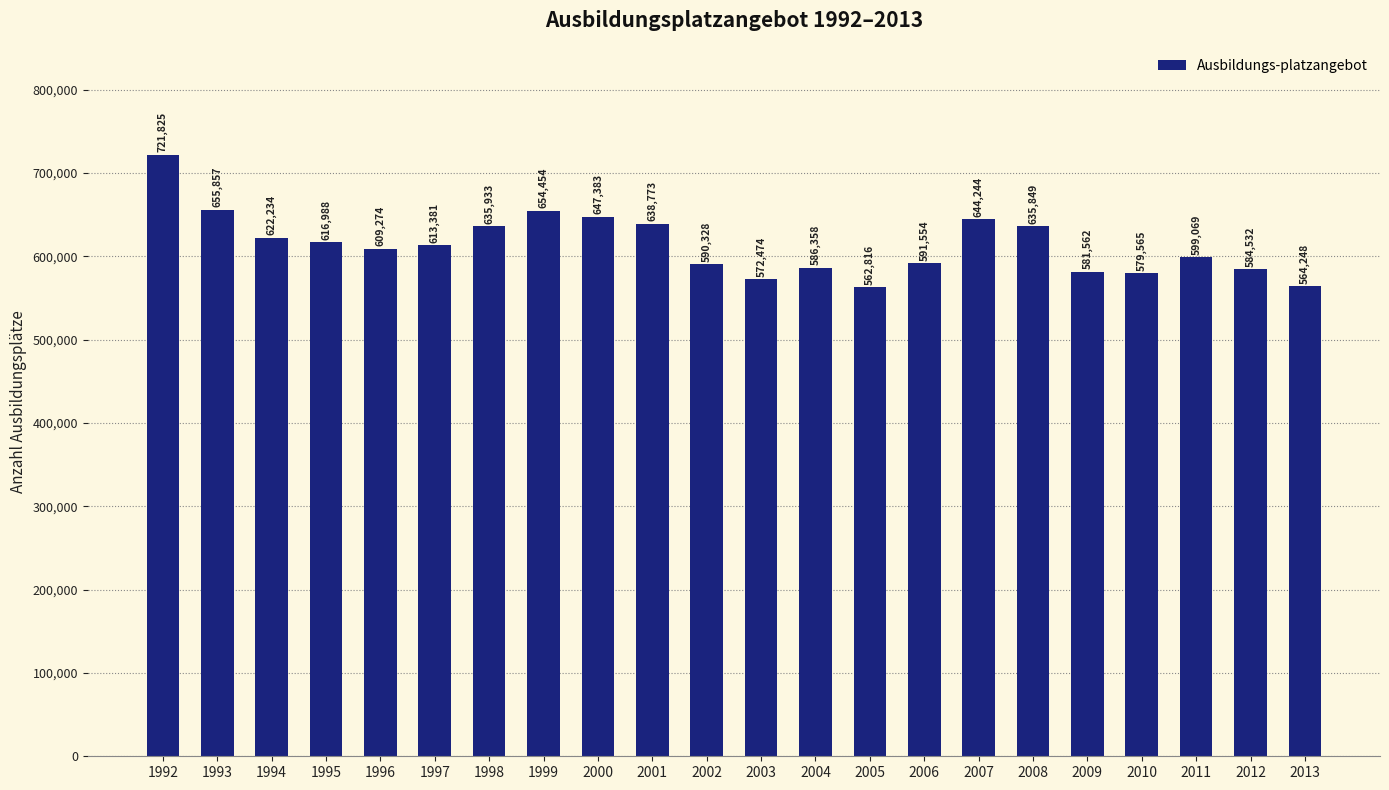

What is the smallest value displayed?

562816